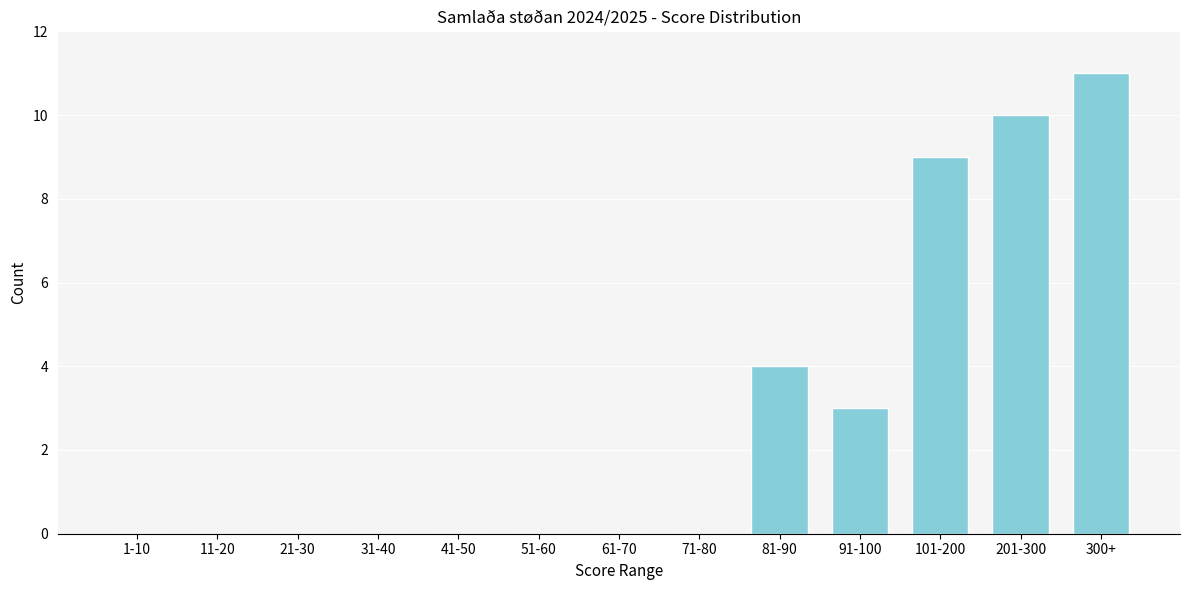

Reading right to left, transcribe all the data shown in this chart.

300+=11	201-300=10	101-200=9	91-100=3	81-90=4	71-80=0	61-70=0	51-60=0	41-50=0	31-40=0	21-30=0	11-20=0	1-10=0